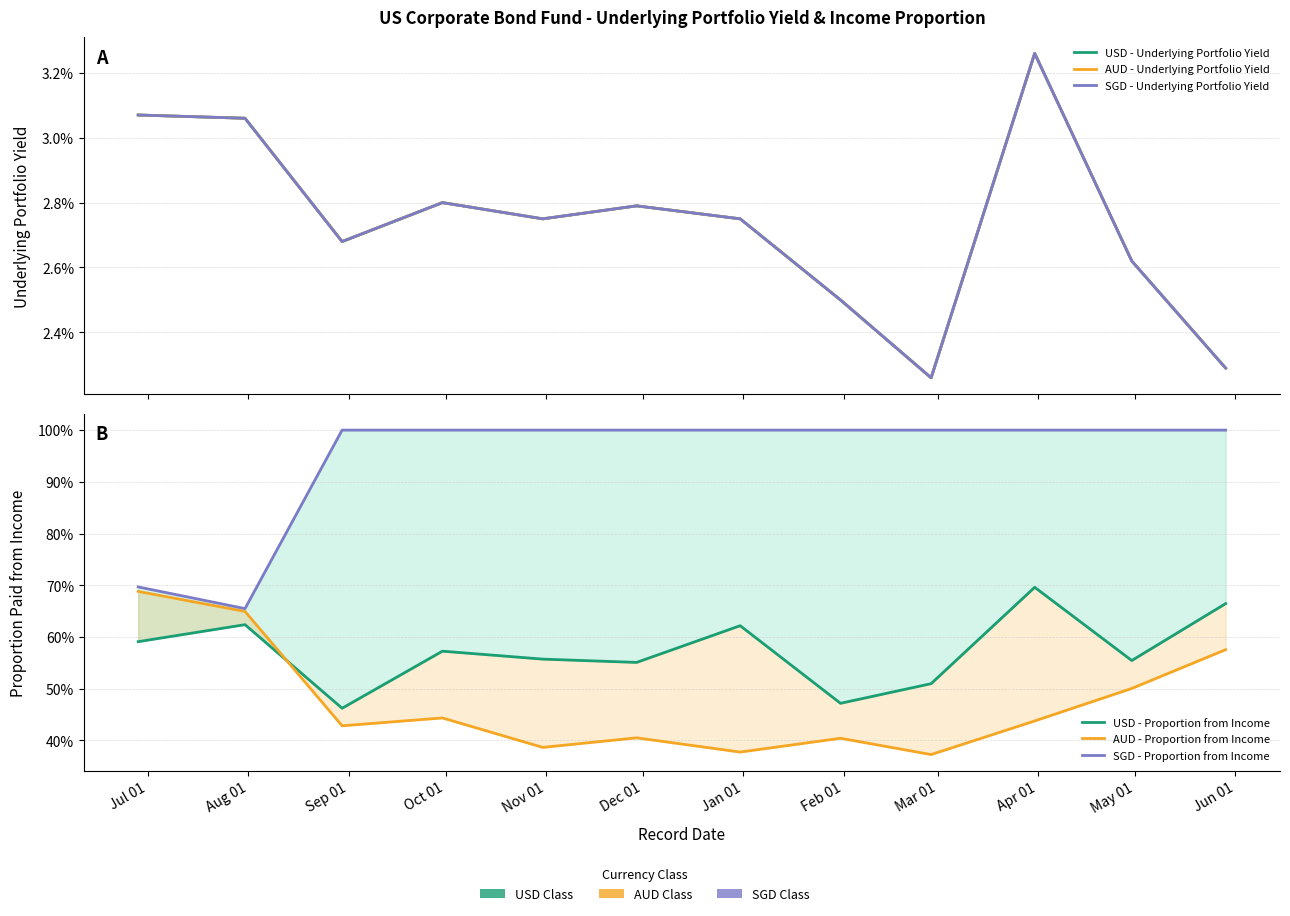

How many series are shown in this chart?

6